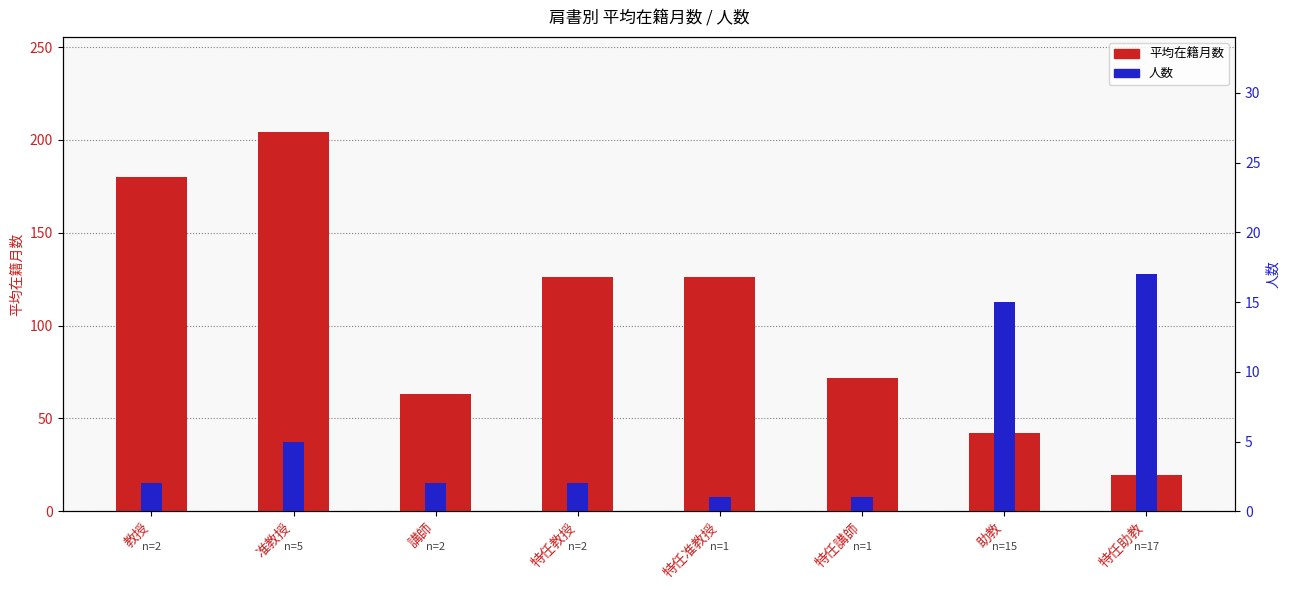

How many bars are there in total?

16